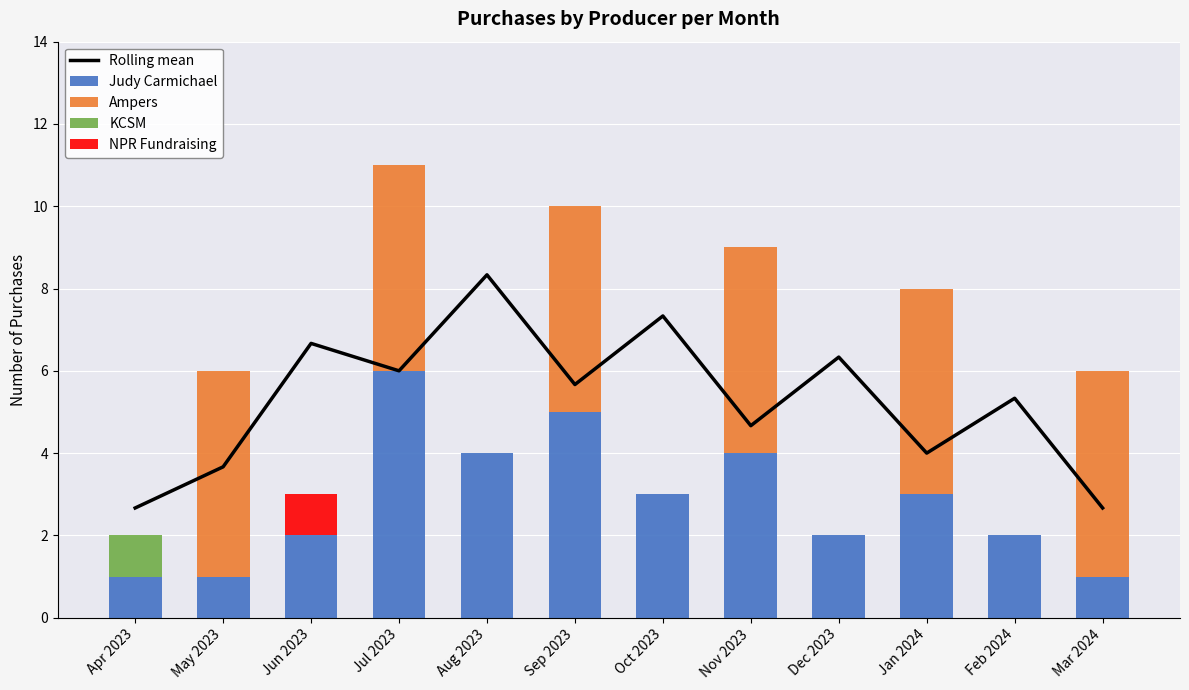

The NPR Fundraising series shows 0.0 at Jul 2023. True or false?

True